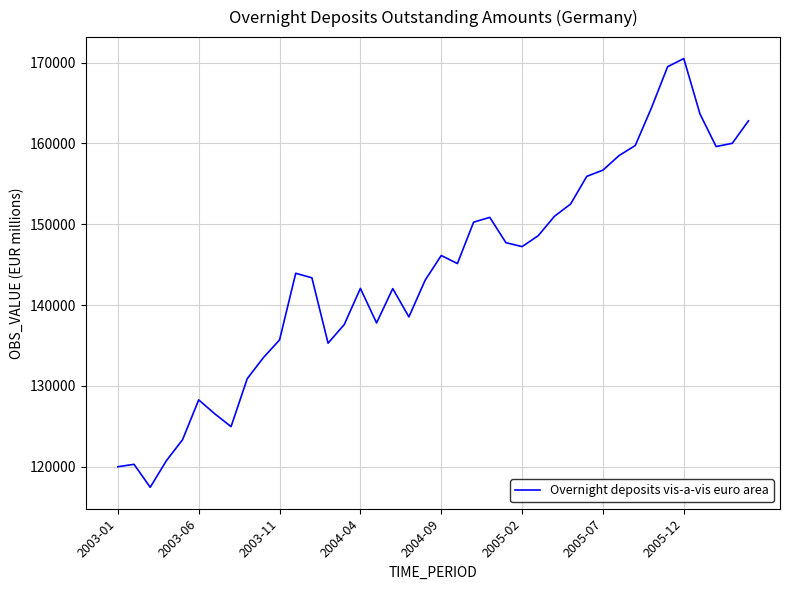

What is the greatest value displayed?

170507